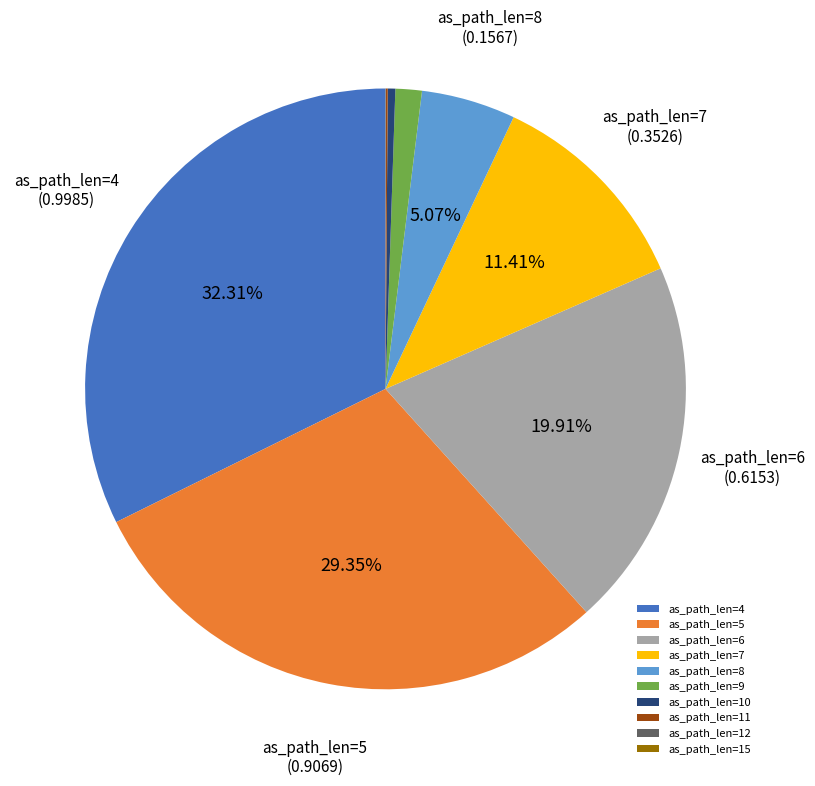

Is as_path_len=6 the majority of the pie?

No